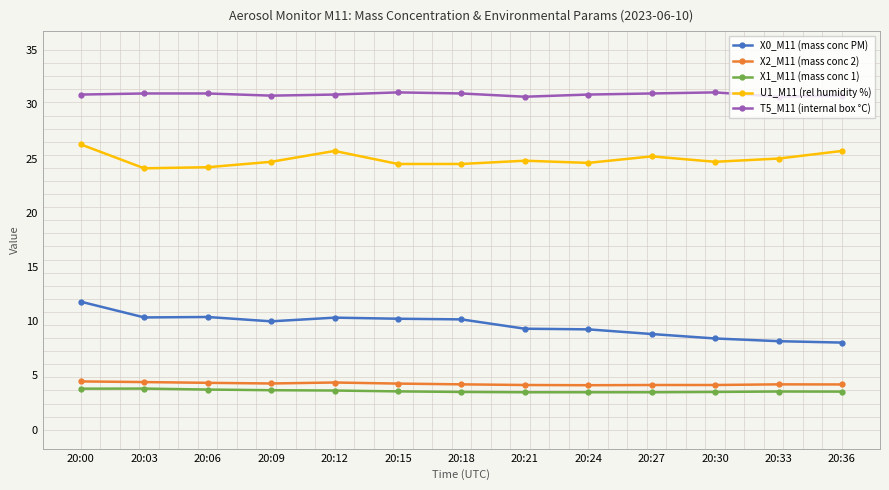

What is the value of the U1_M11 (rel humidity %) point at the 13th from the left?

25.7